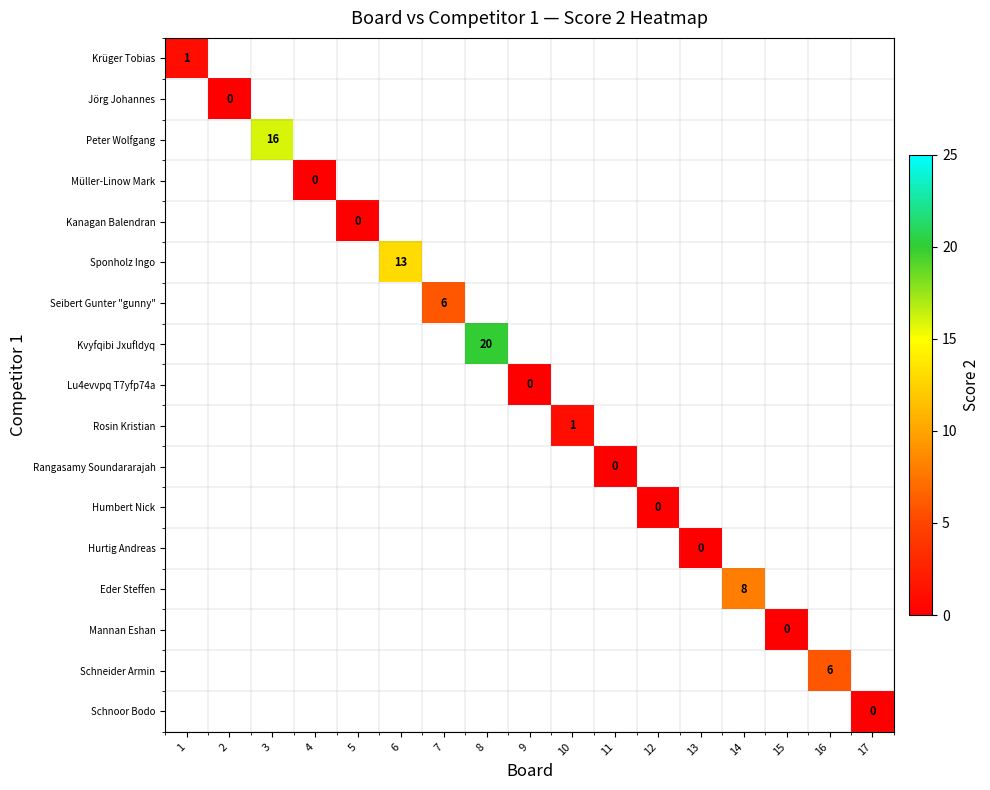

Which has a higher value, 4 or 12?

12